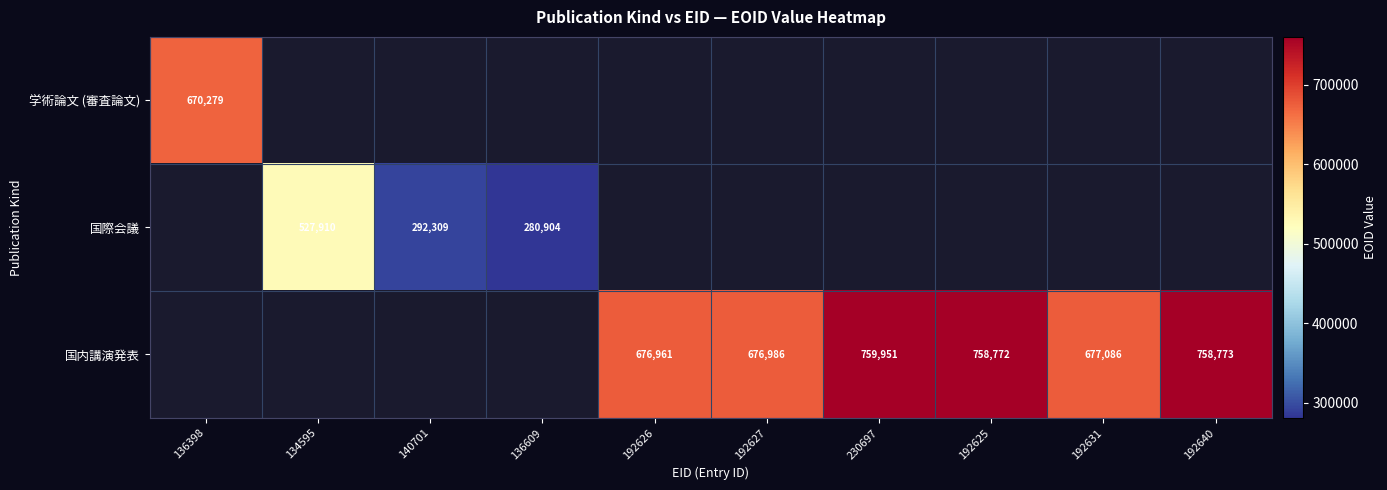

The value of 国内講演発表 at 230697 is 759951. True or false?

True